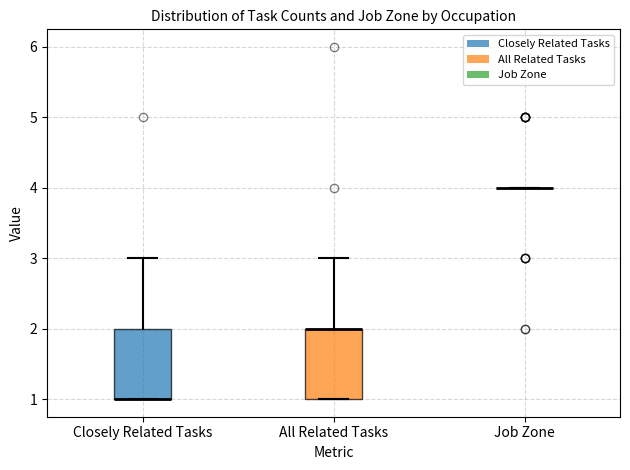

Reading left to right, transcribe this box plot: for each box, give where its median line is, the range the box spans, and where its two whiskers end, as read against the y-axis. The values are not printed on the chart, so give them approximately, as read against the axis.

Closely Related Tasks: median 1 (drawn on the box's lower edge), box 1 to 2, whiskers 1 to 3
All Related Tasks: median 2 (drawn on the box's upper edge), box 1 to 2, whiskers 1 to 3
Job Zone: box collapsed to a line at 4, whiskers 4 to 4